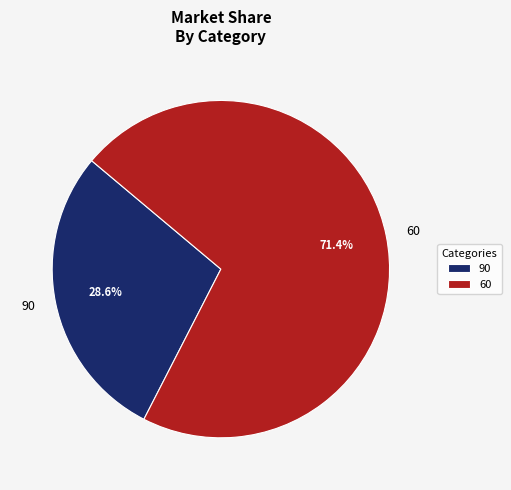

Which slice is the smallest?

90